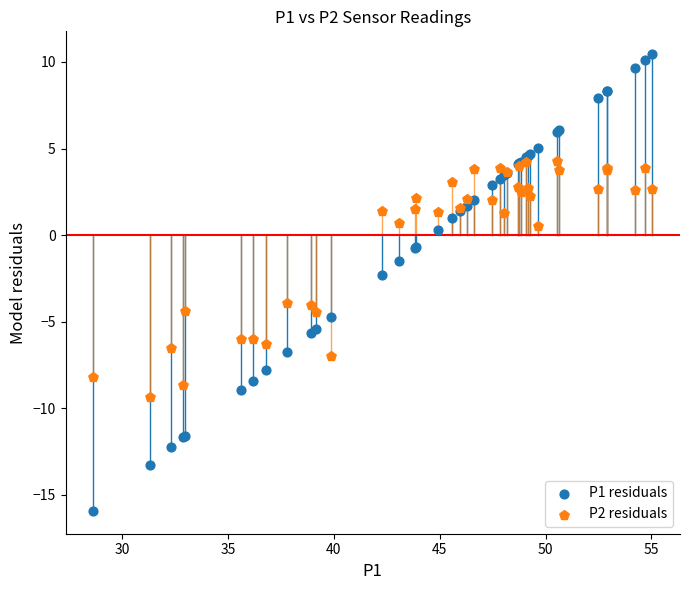

What are all the series names shown in the legend?

P1 residuals, P2 residuals